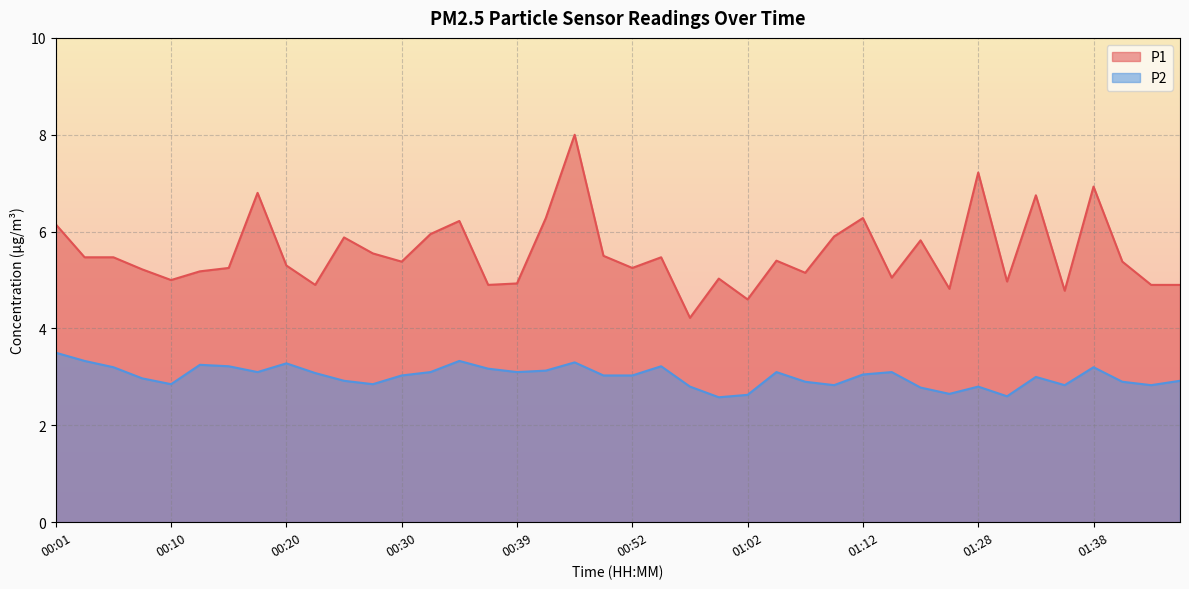

True or false: P1 and P2 cross at least once.

False